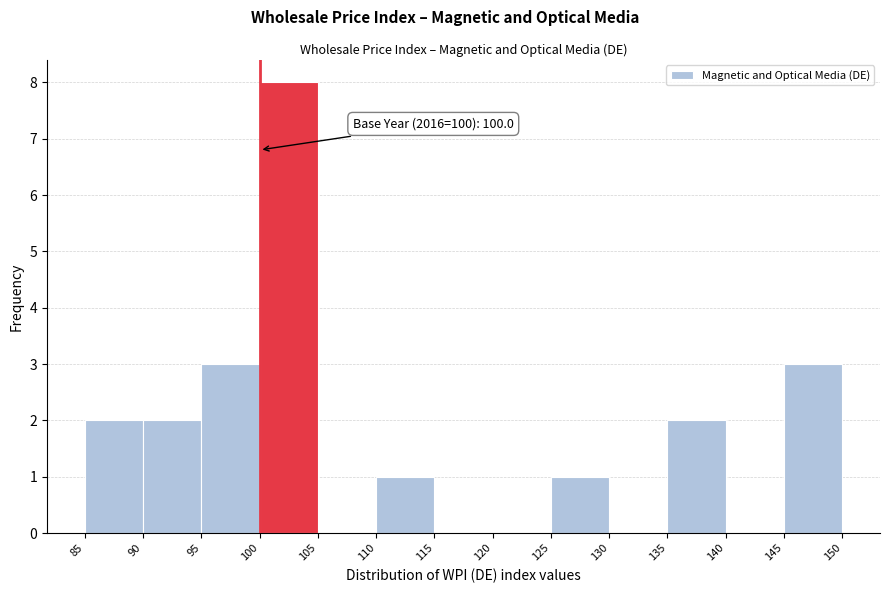

Over which range of the x-axis is the bar tallest?

100 to 105